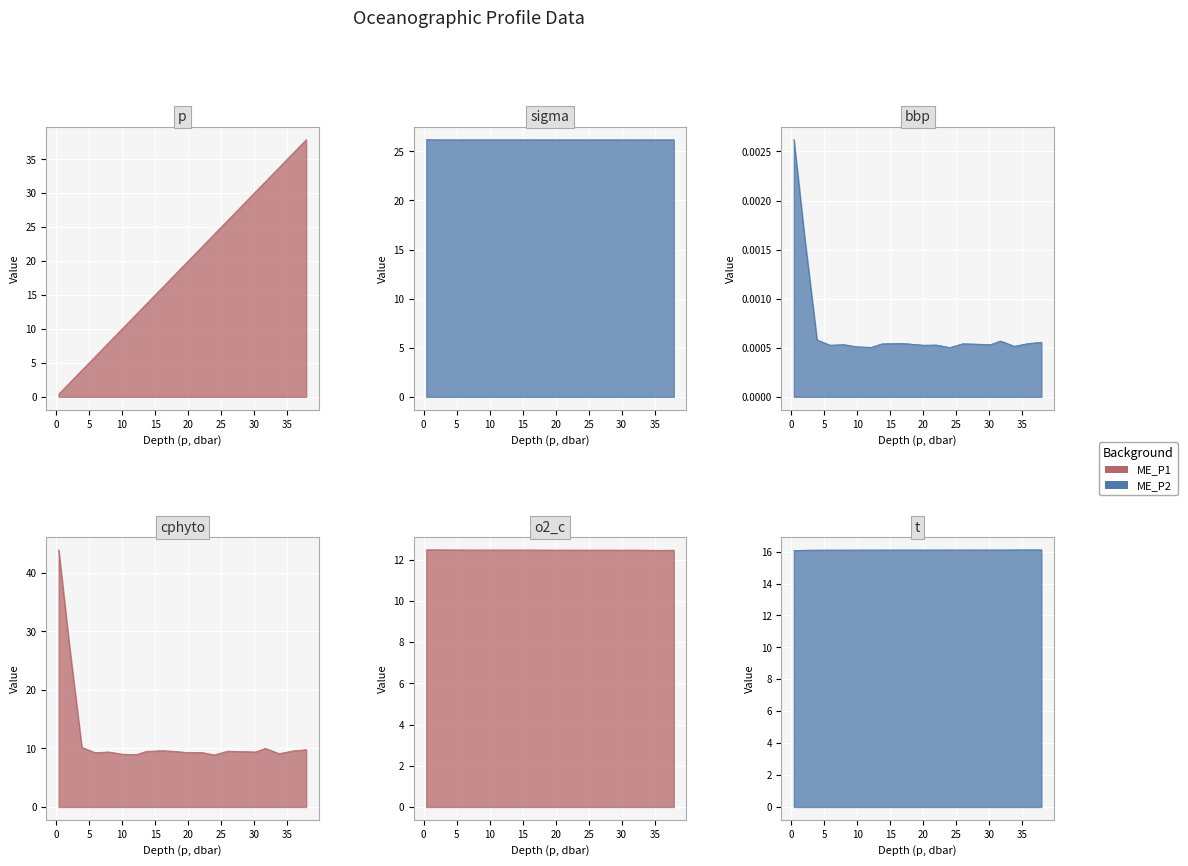

Which series has the widest spread of values?

p